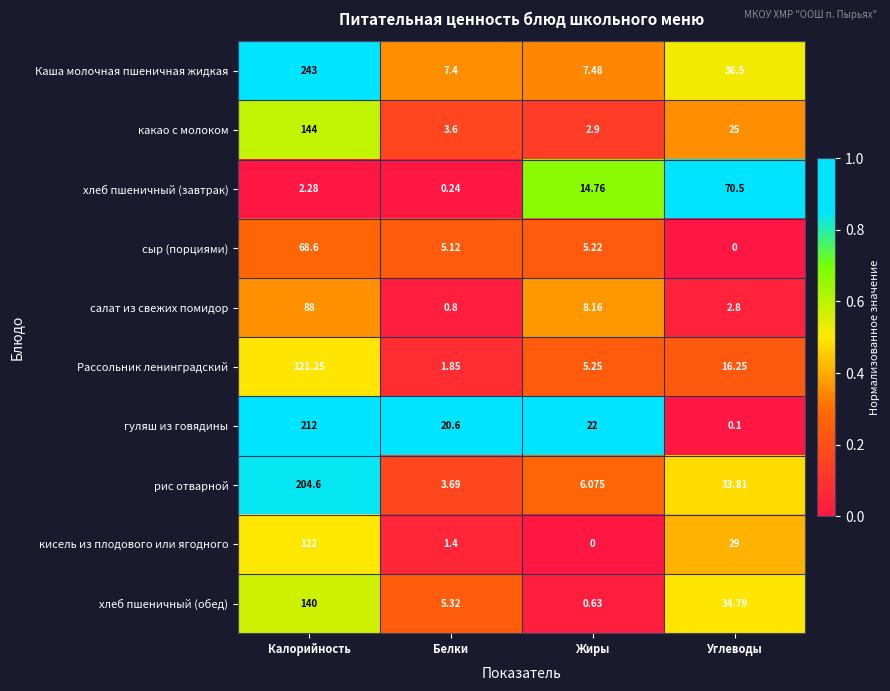

At which label is хлеб пшеничный (обед) closest to 70?

Углеводы